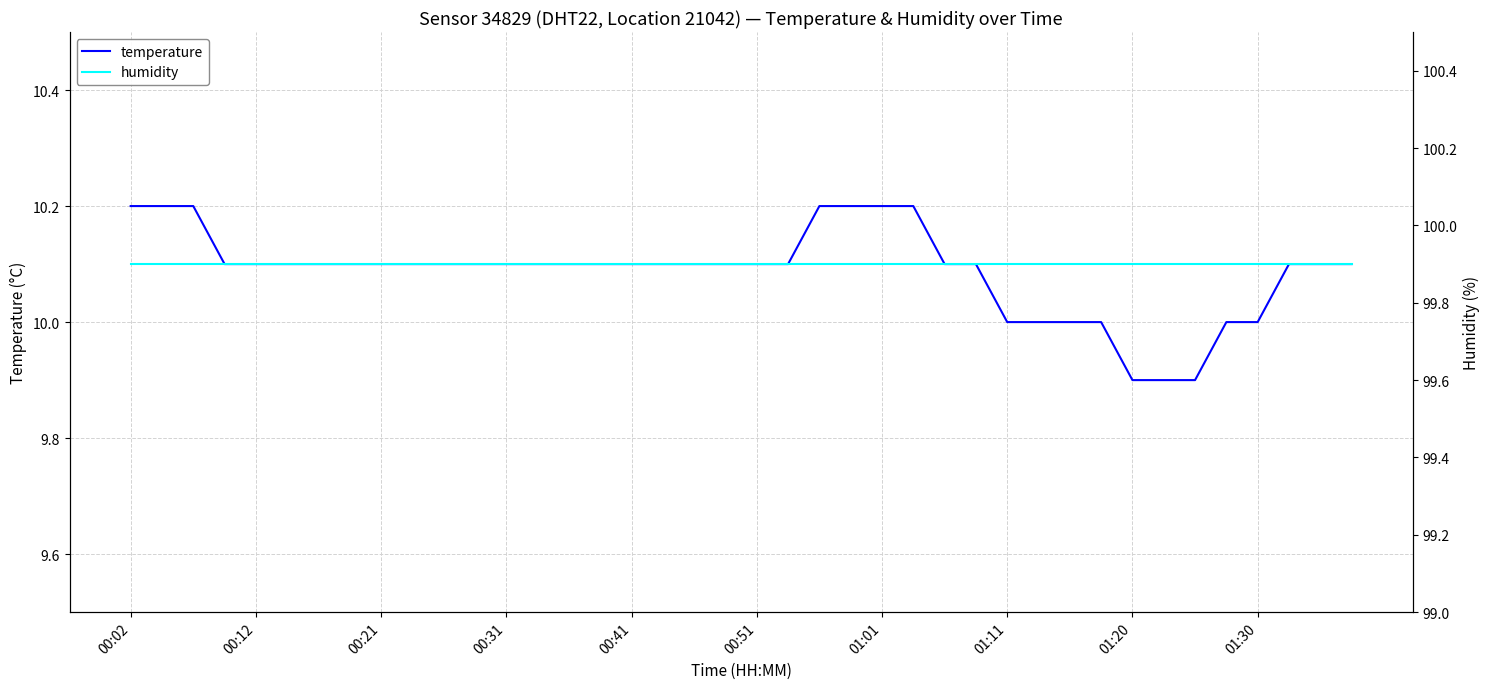

What is the value of the temperature point at the 32nd from the left?

10.0